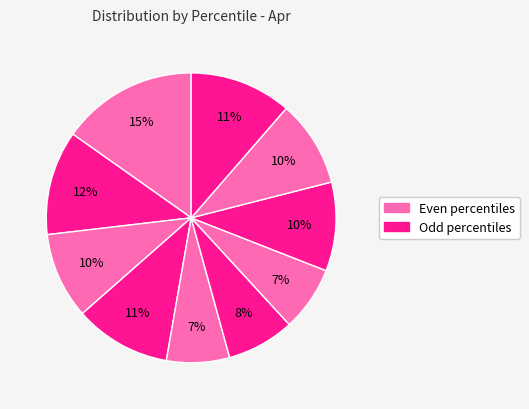

Count the number of slices in the pie.

10